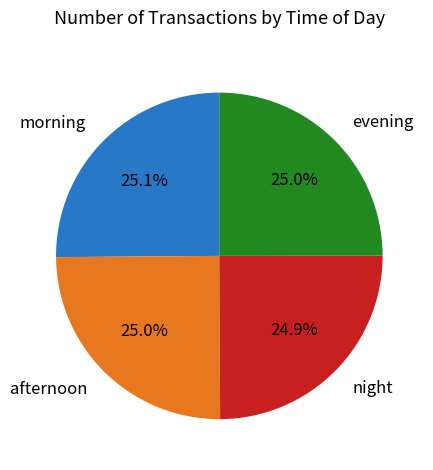

What percentage is NOT represented by morning?

74.9%